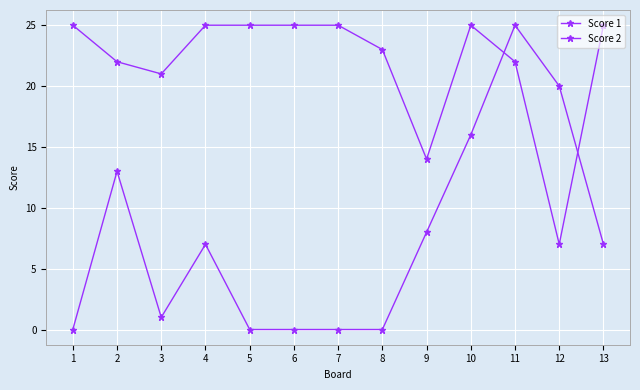

After their last crossing, which series has the higher values: Score 1 or Score 2?

Score 1